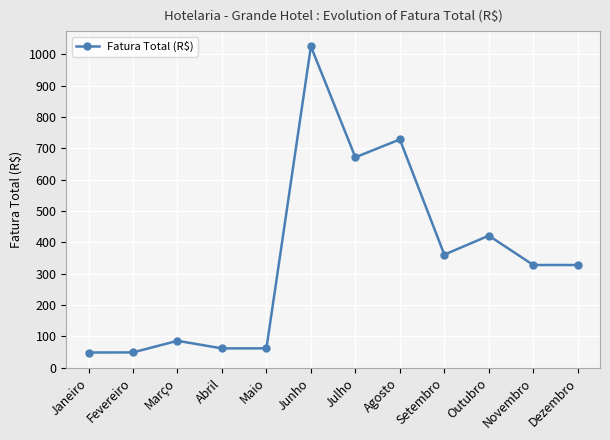

What is the change in value from Março to Agosto?

+642.9